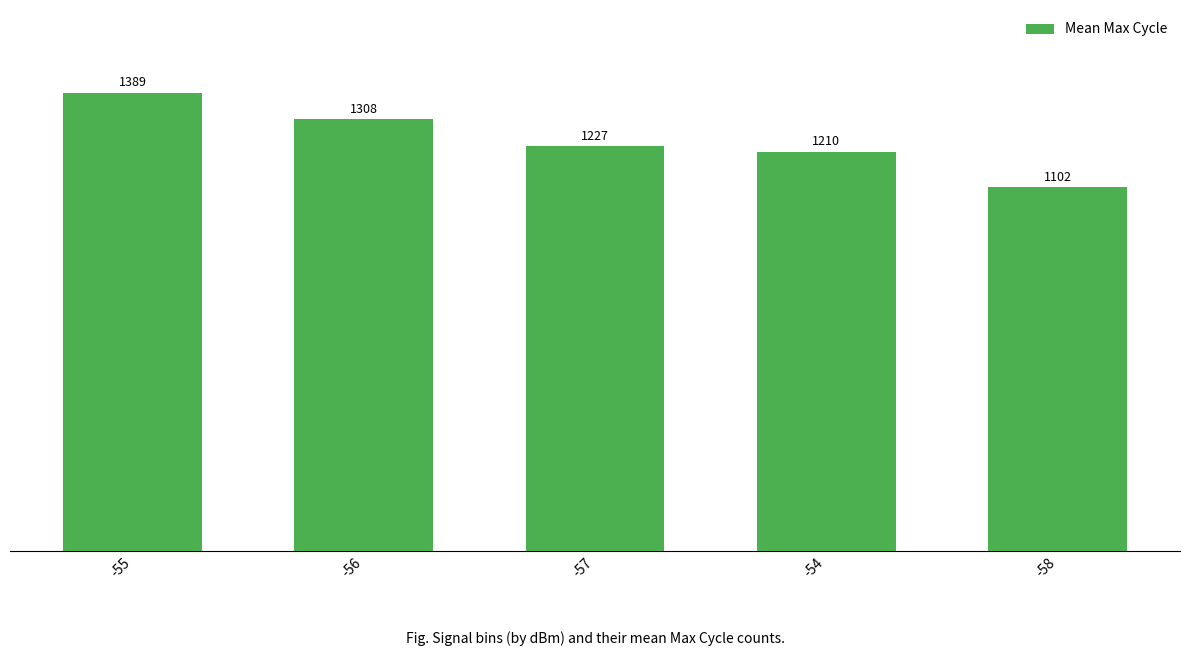

What is the average value?

1247